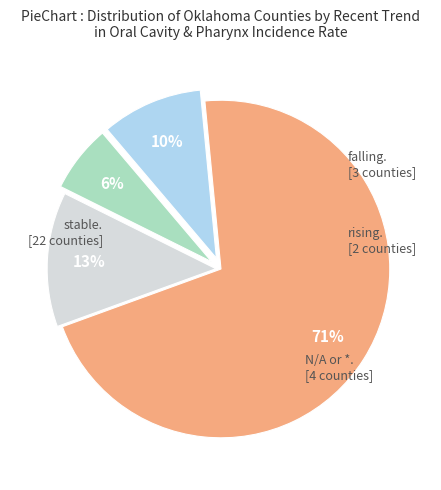

To the nearest percent, what is the average slice percentage?

25%